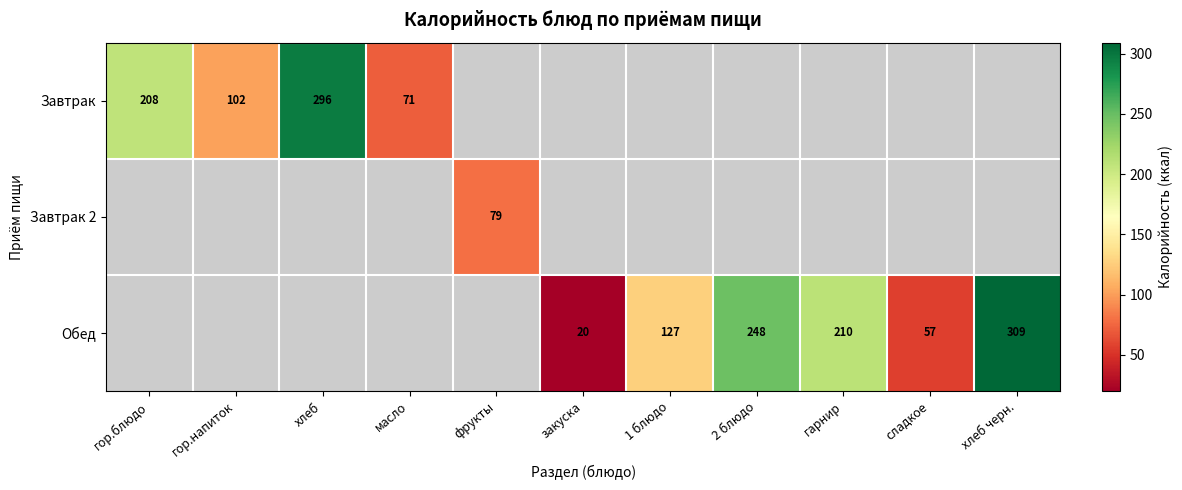

The Завтрак series shows 71.0 at масло. True or false?

True